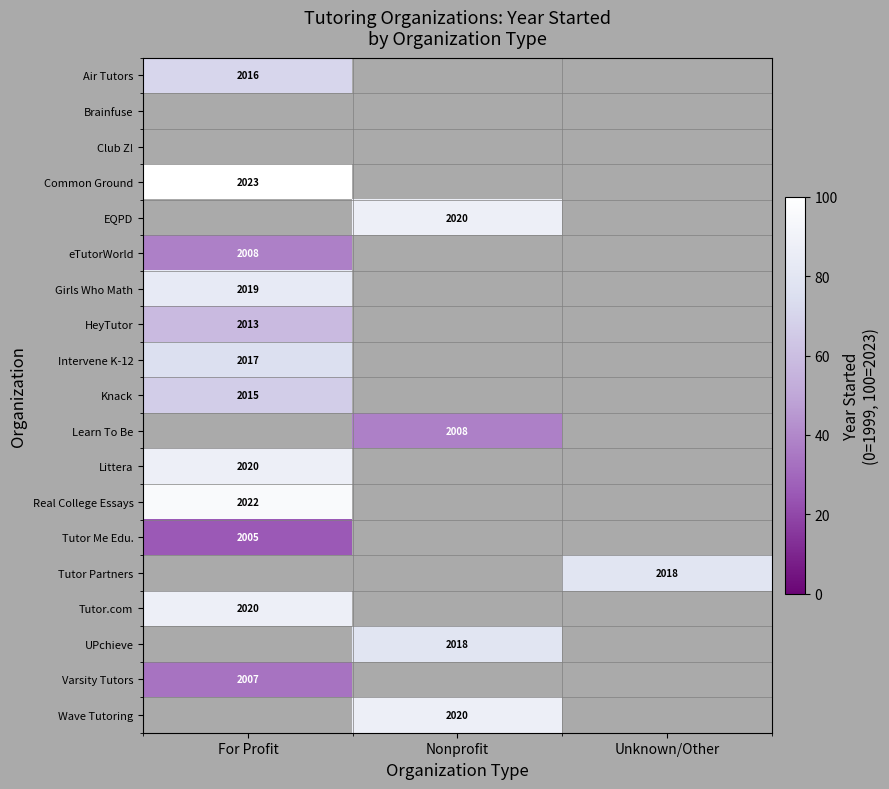

The Tutor Partners series shows 2018 at Unknown/Other. True or false?

True